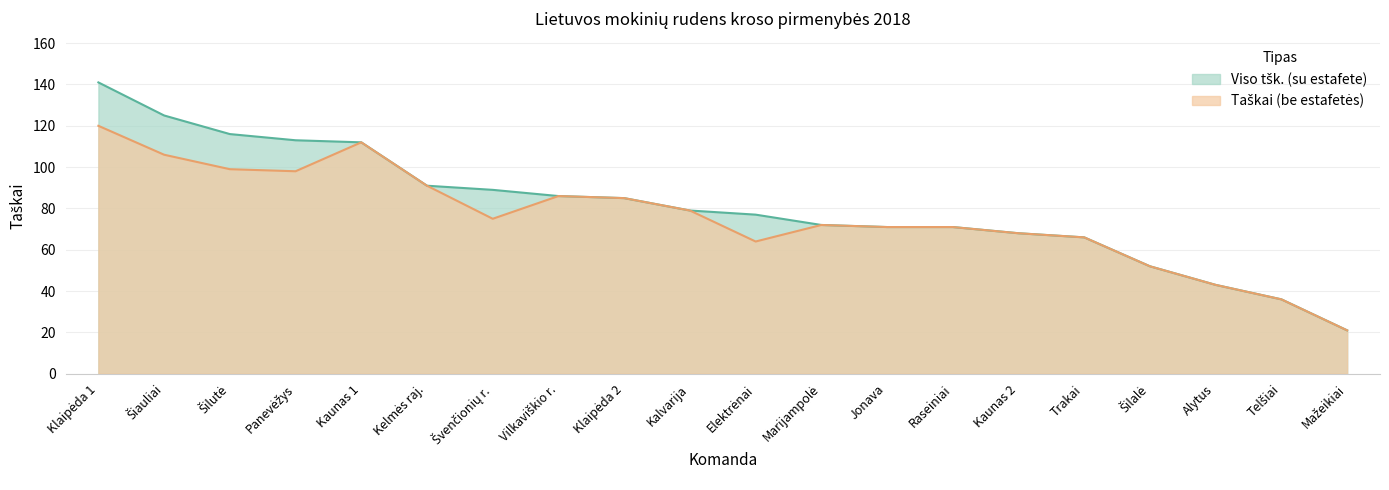

Count the number of categories in the chart.

20